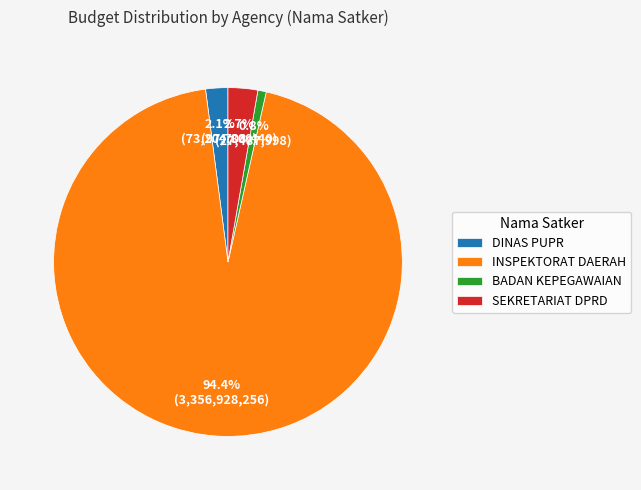

Which has a higher value, INSPEKTORAT DAERAH or BADAN KEPEGAWAIAN?

INSPEKTORAT DAERAH